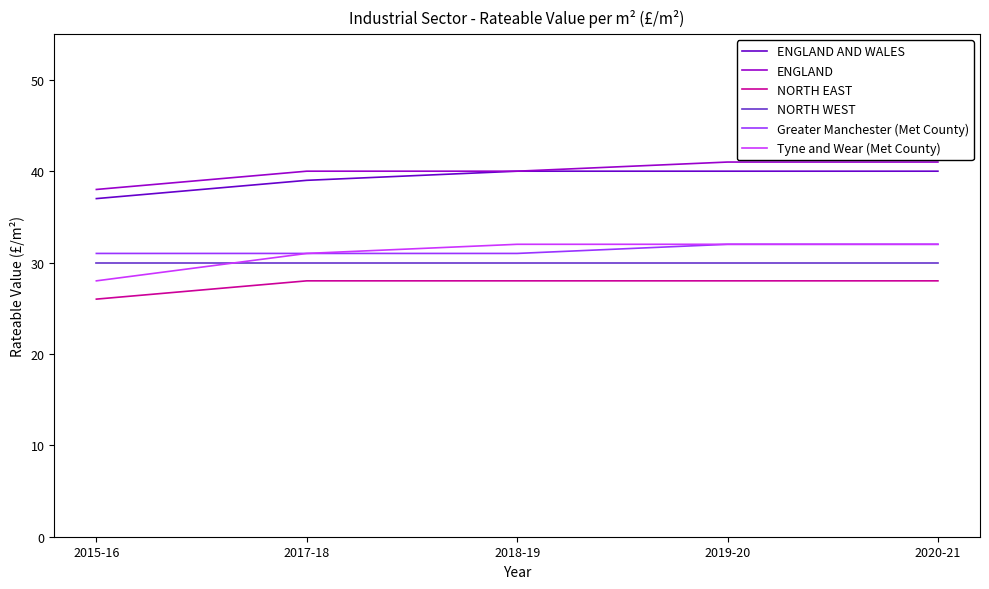

What is the approximate value of Tyne and Wear (Met County) at 2017-18?

31